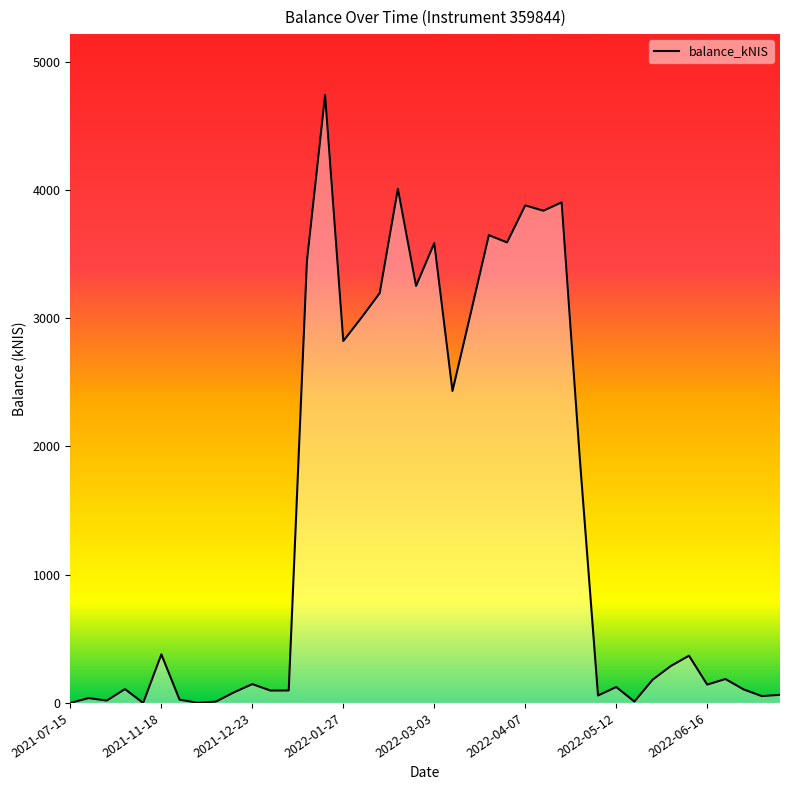

What is the maximum value shown in the chart?

4740.6